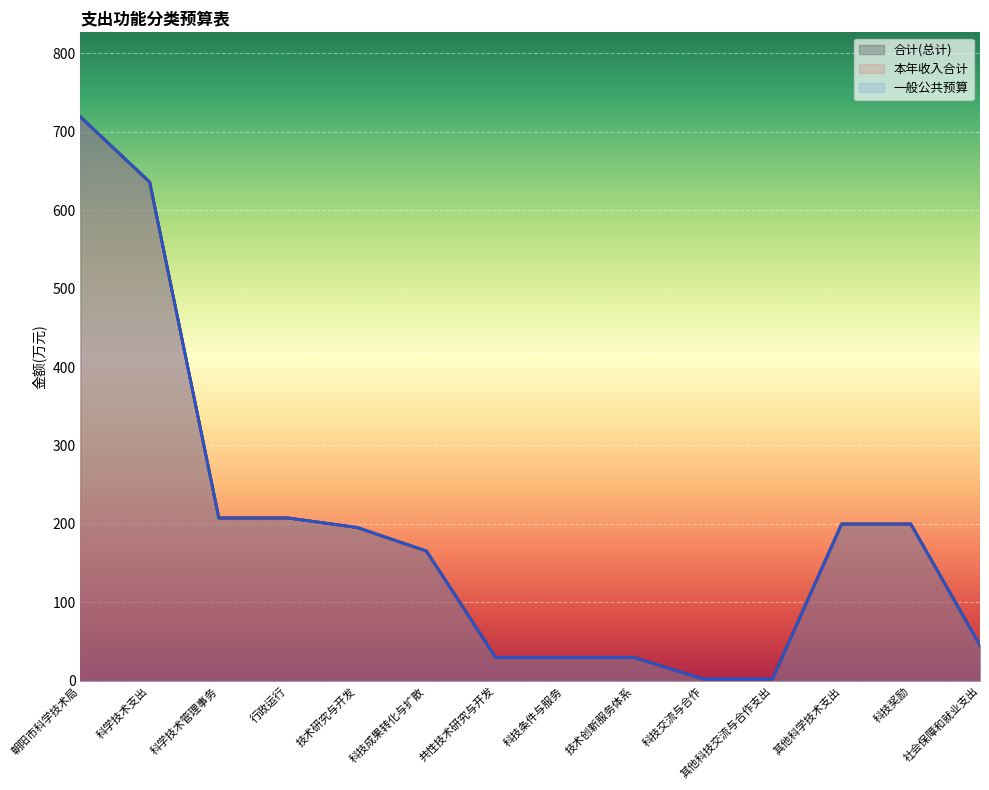

What are all the series names shown in the legend?

合计(总计), 本年收入合计, 一般公共预算